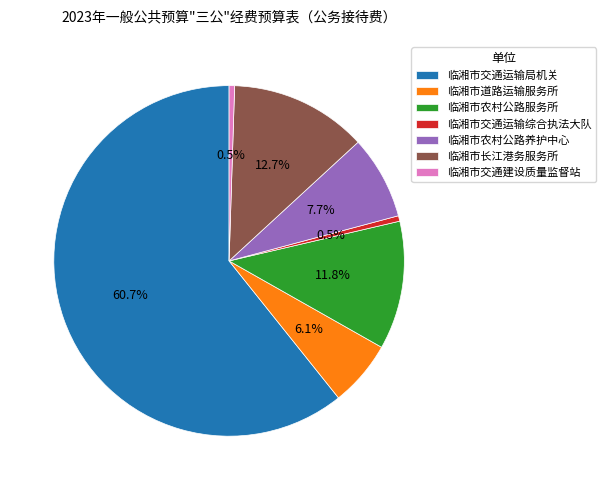

True or false: 临湘市农村公路养护中心 accounts for 13% of the total.

False